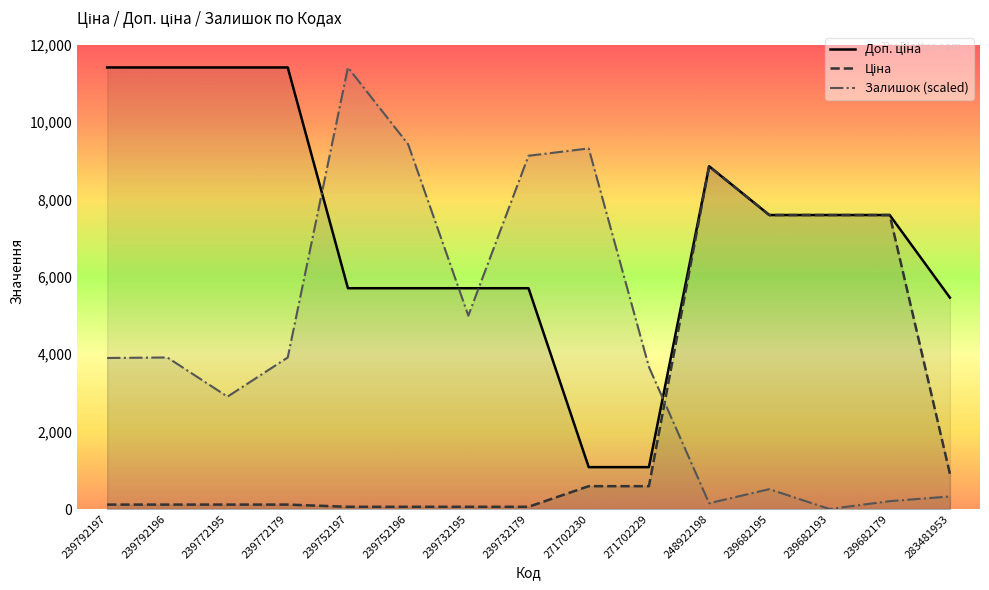

At which label does Доп. ціна reach its peak?

239792197